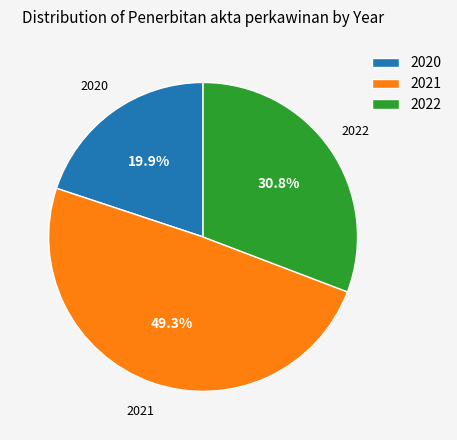

To the nearest percent, what is the average slice percentage?

33%